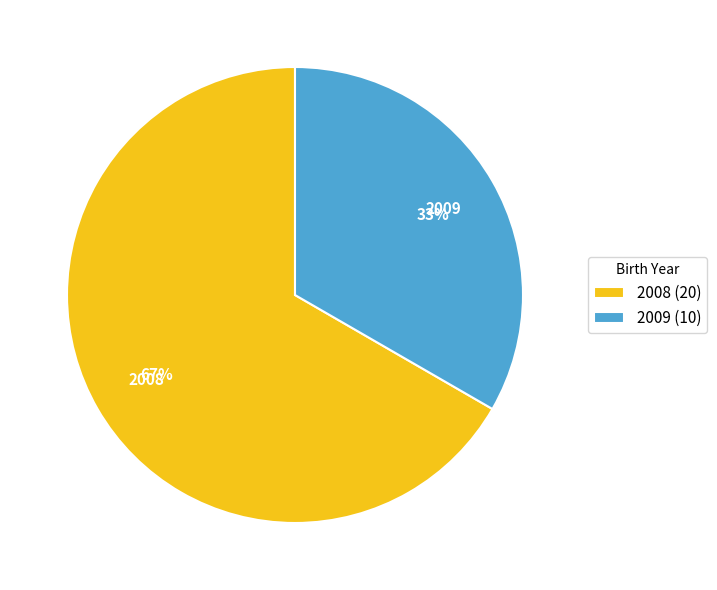

What percentage is the 2008 slice, to the nearest percent?

67%